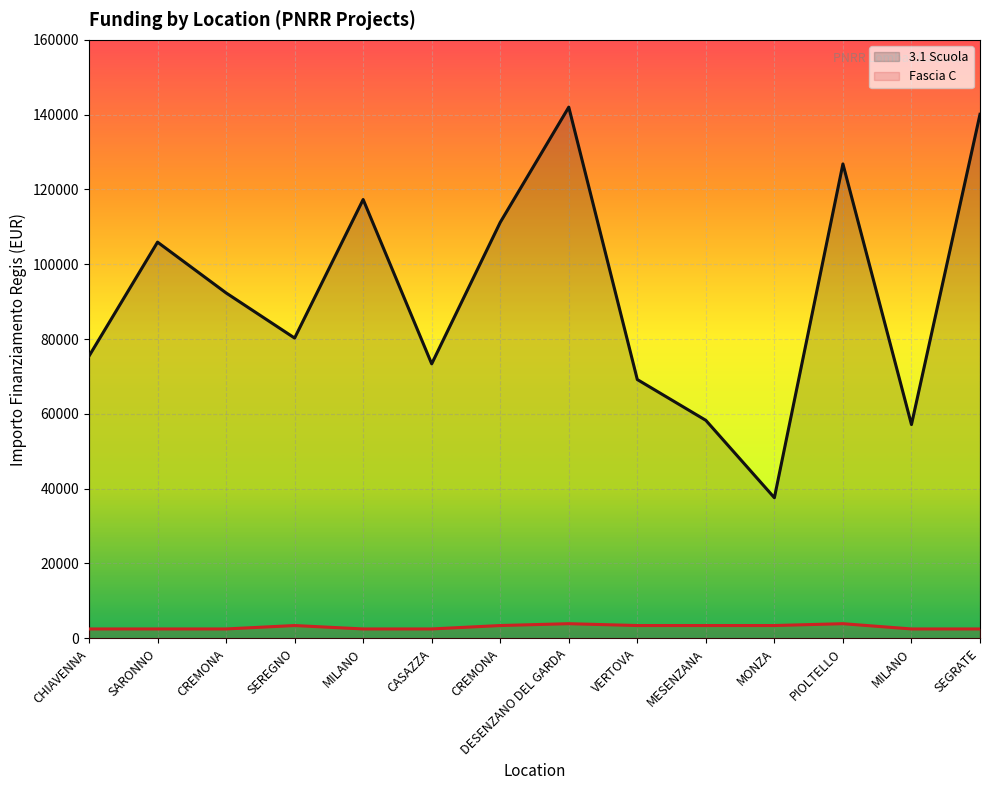

At which category is the sum across all series the highest?

DESENZANO DEL GARDA